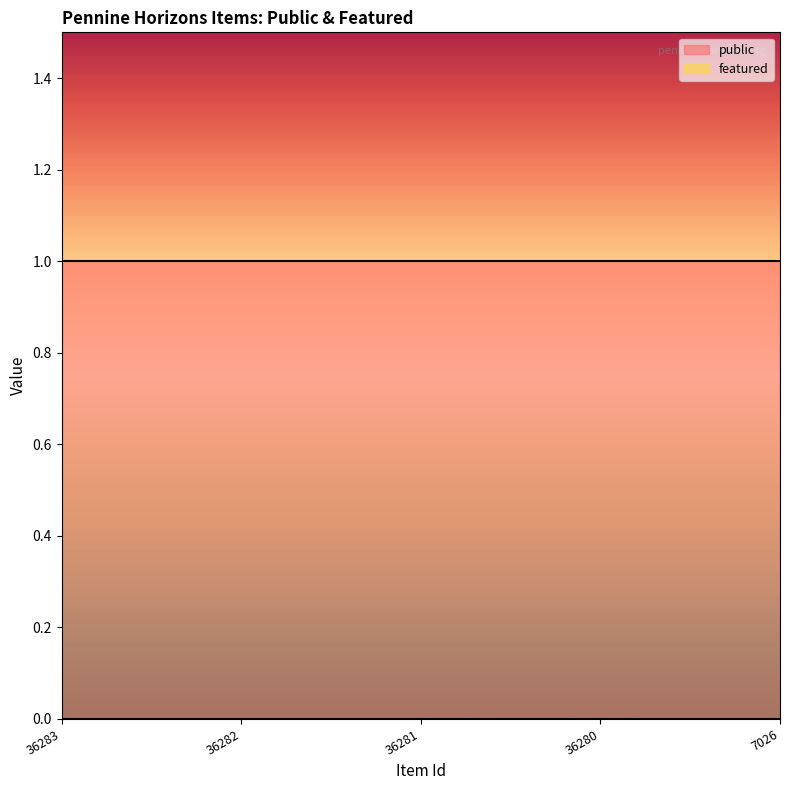

List the series in order of their overall mean, lowest first.

featured, public